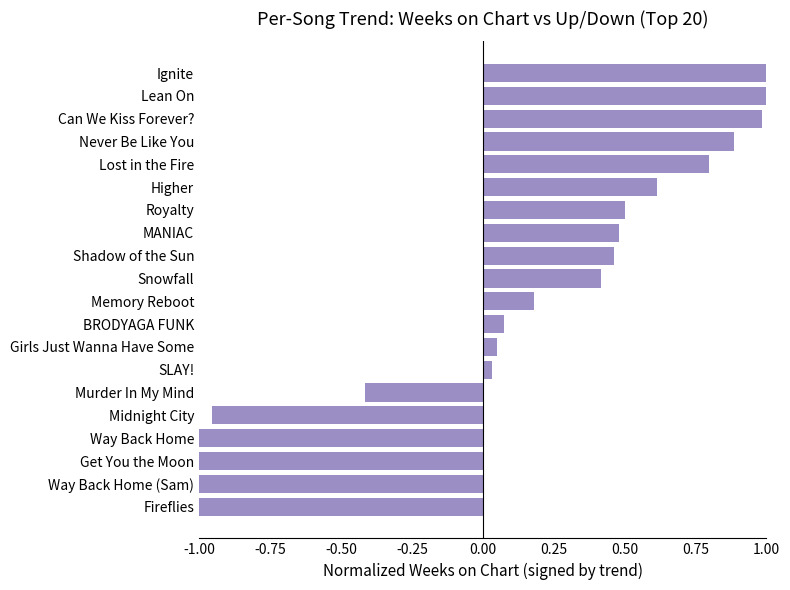

How many categories are shown in the chart?

20